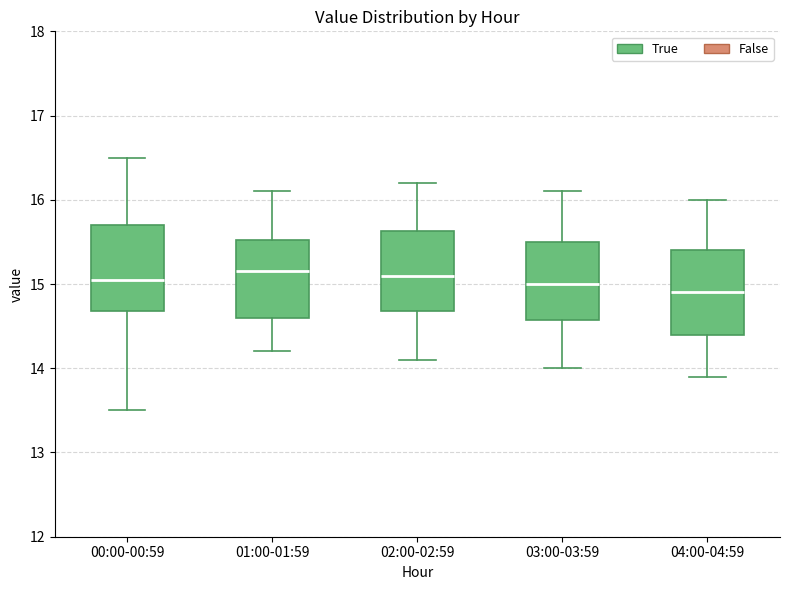

Reading left to right, transcribe this box plot: for each box, give where its median line is, the range the box spans, and where its two whiskers end, as read against the y-axis. The values are not printed on the chart, so give them approximately, as read against the axis.

00:00-00:59: median 15.1, box 14.7 to 15.7, whiskers 13.5 to 16.5
01:00-01:59: median 15.2, box 14.6 to 15.5, whiskers 14.2 to 16.1
02:00-02:59: median 15.1, box 14.7 to 15.6, whiskers 14.1 to 16.2
03:00-03:59: median 15.0, box 14.6 to 15.5, whiskers 14.0 to 16.1
04:00-04:59: median 14.9, box 14.4 to 15.4, whiskers 13.9 to 16.0